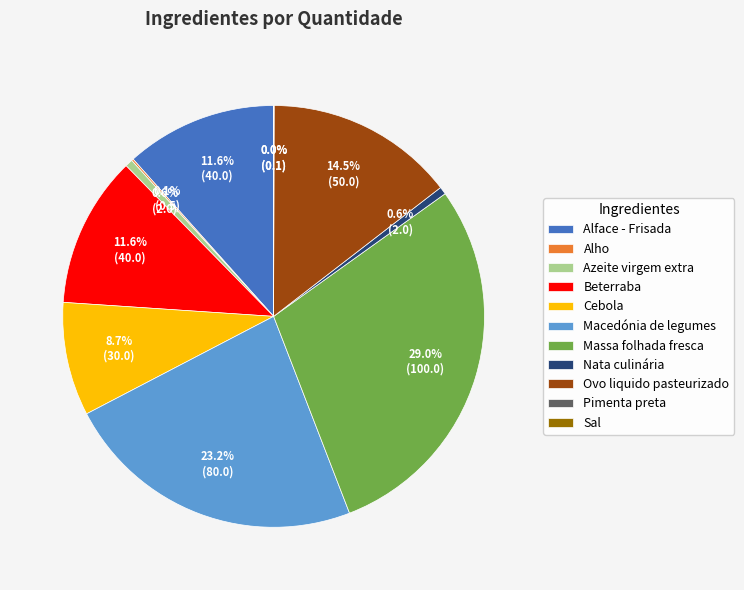

Is the sum of Nata culinária and Ovo liquido pasteurizado greater than half?

No